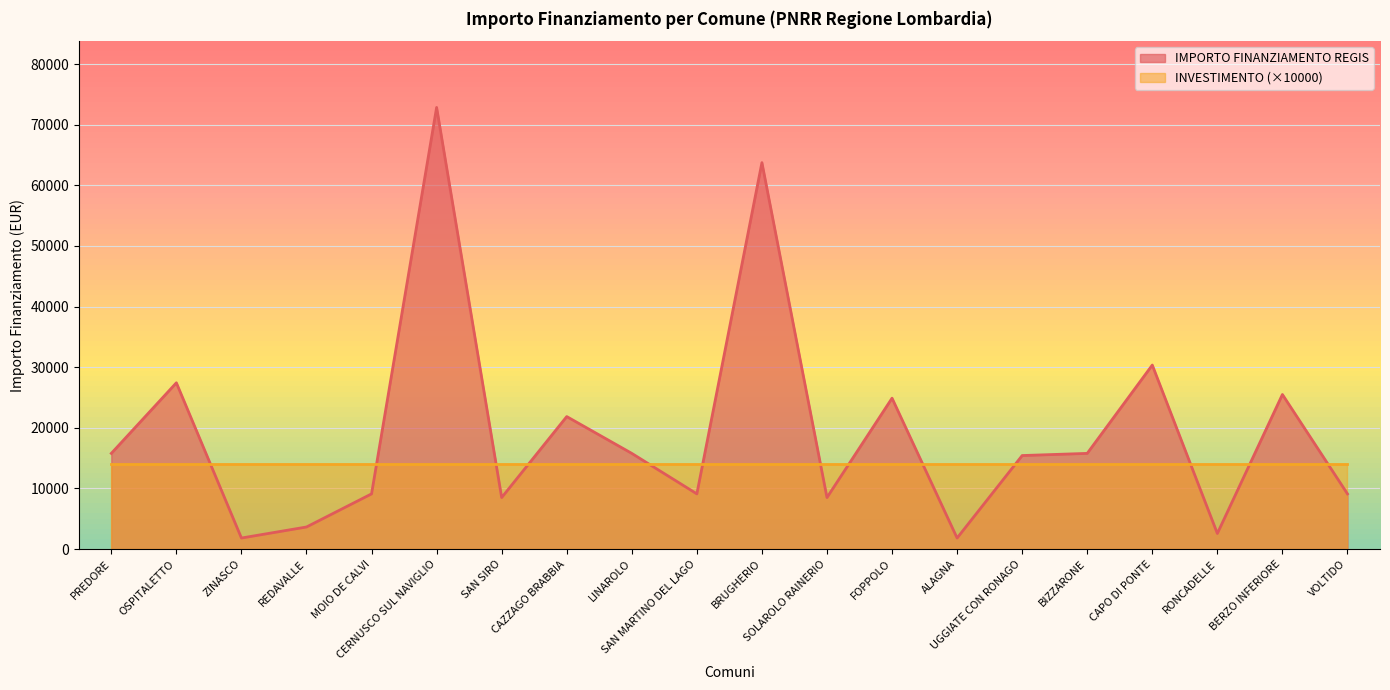

Approximately how many times larger is the value at SAN MARTINO DEL LAGO compared to RONCADELLE?

3.5